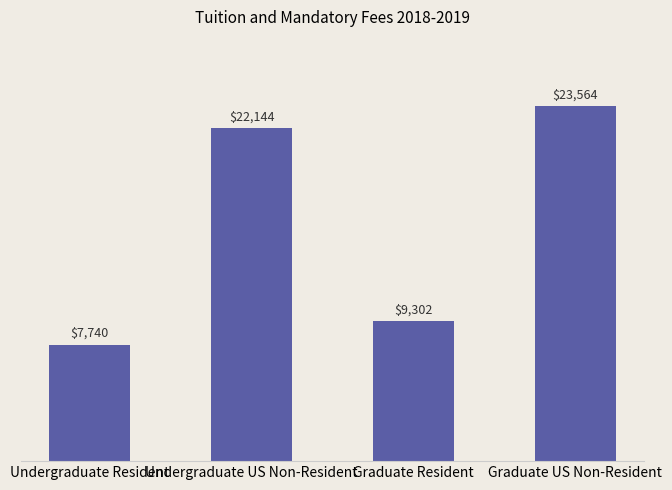

Which label corresponds to the largest value in the chart?

Graduate US Non-Resident